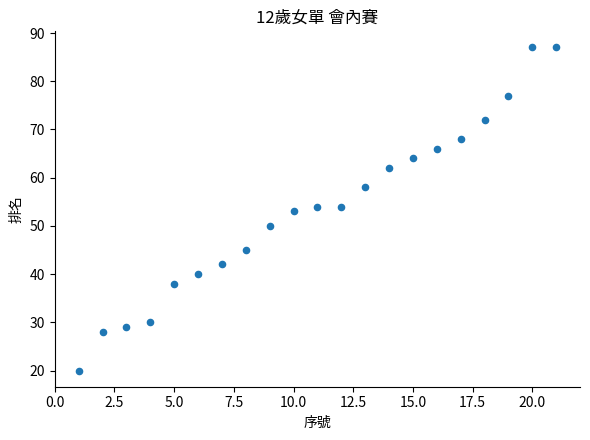

What is the range of Y values (max minus min)?

67